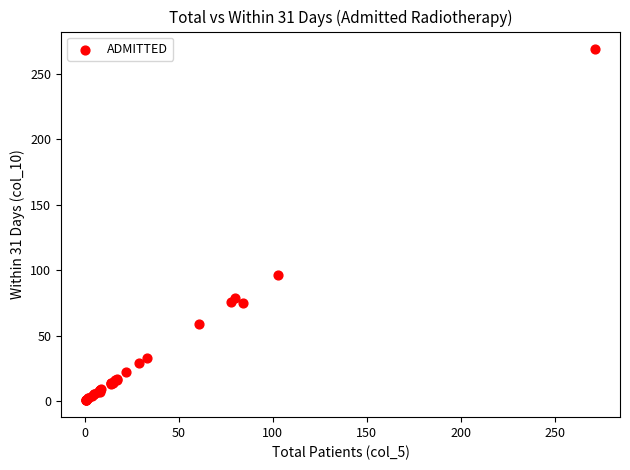

What Y value in the scatter plot is closest to 135?

96